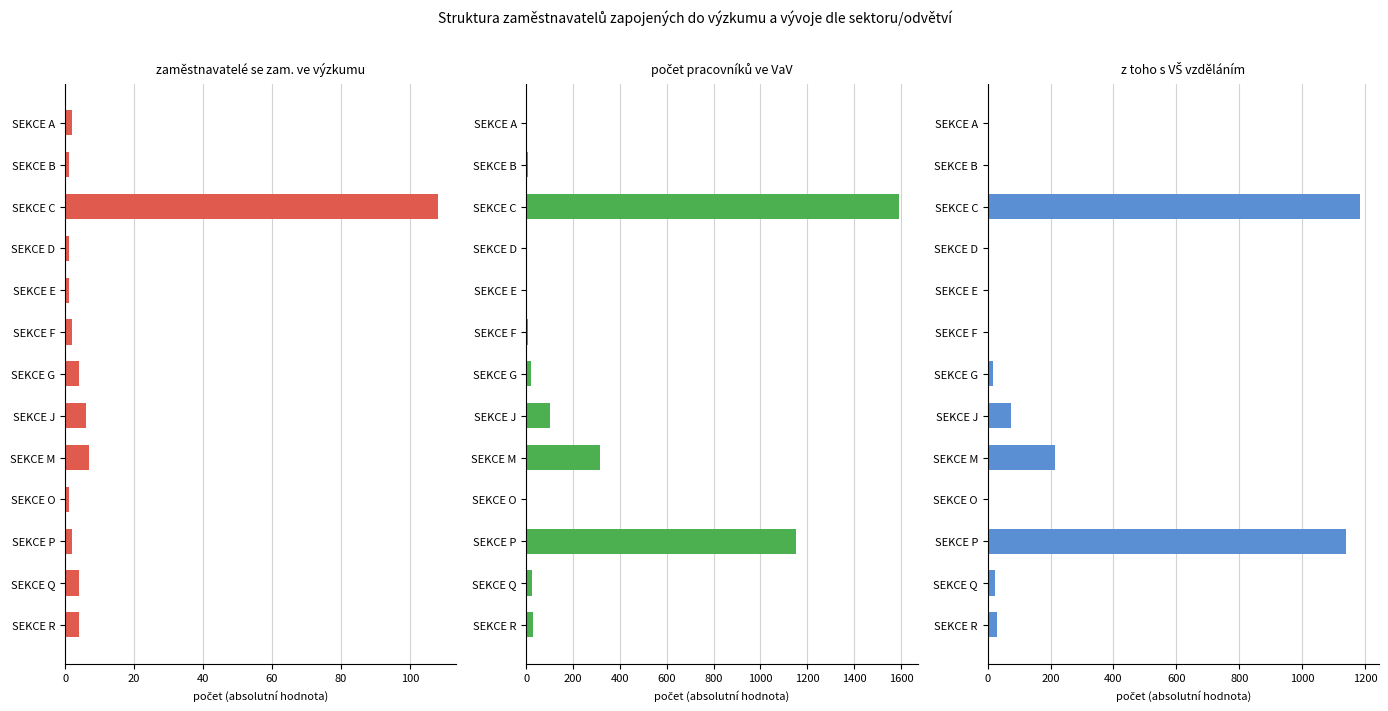

Between SEKCE B and SEKCE F, which is larger?

SEKCE F